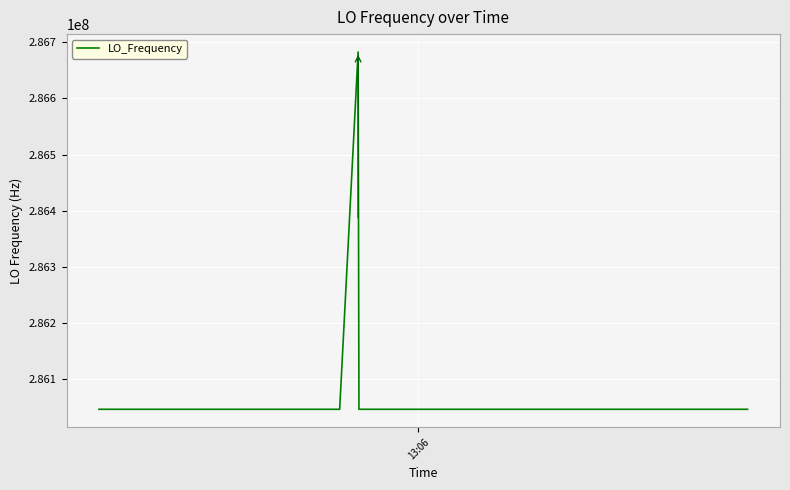

True or false: there are more than 1 points higher than both neighbors.

True